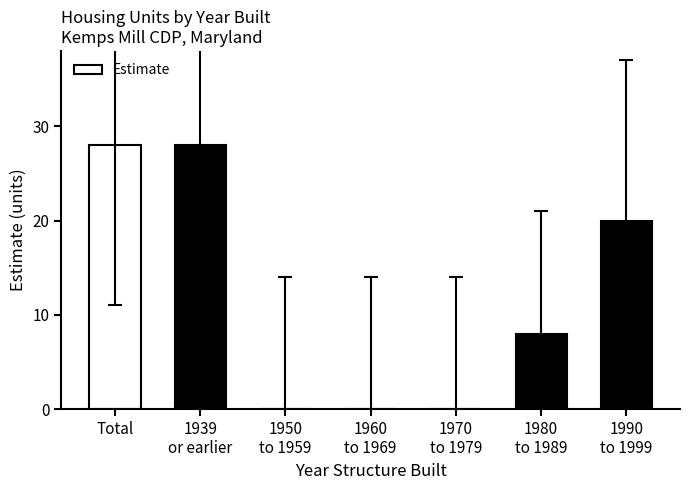

The value at Total is 17. True or false?

False